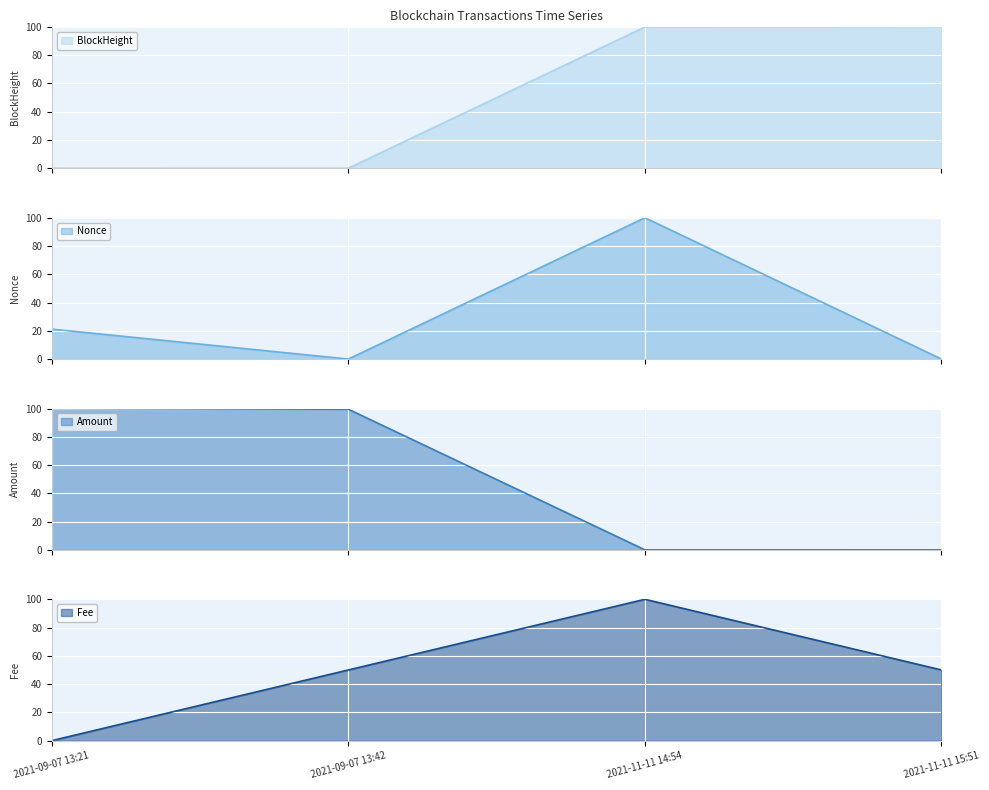

Rank the series by their maximum value, from highest to lowest.

Nonce, BlockHeight, Amount, Fee